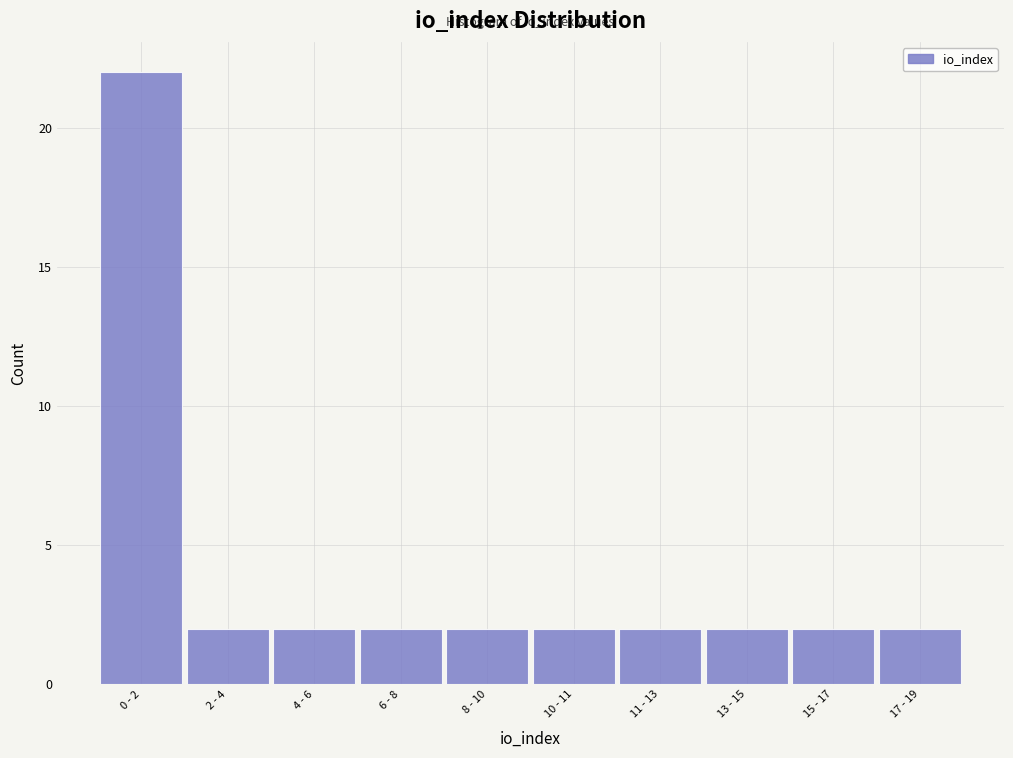

Reading left to right, what are all the values shown in this chart?

22	2	2	2	2	2	2	2	2	2